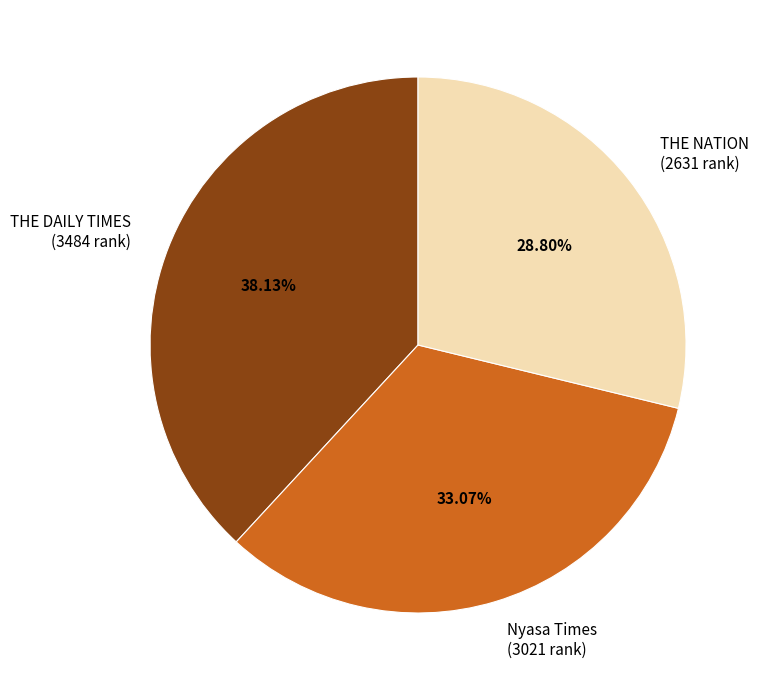

To the nearest percent, what portion does Nyasa Times represent?

33%